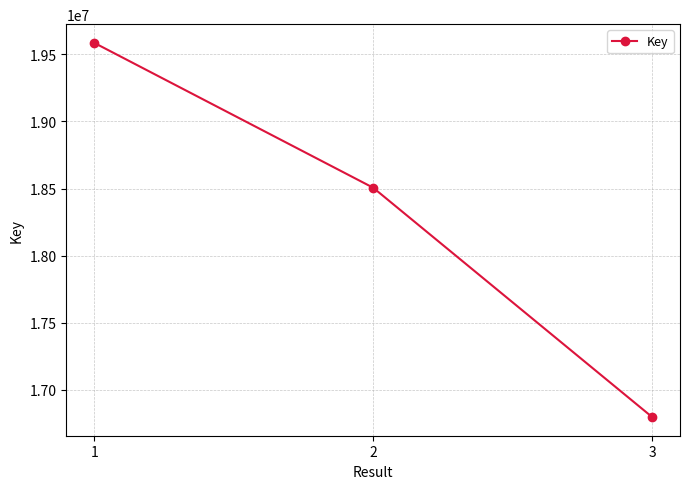

The chart shows a value of 19586122 at 1. True or false?

True